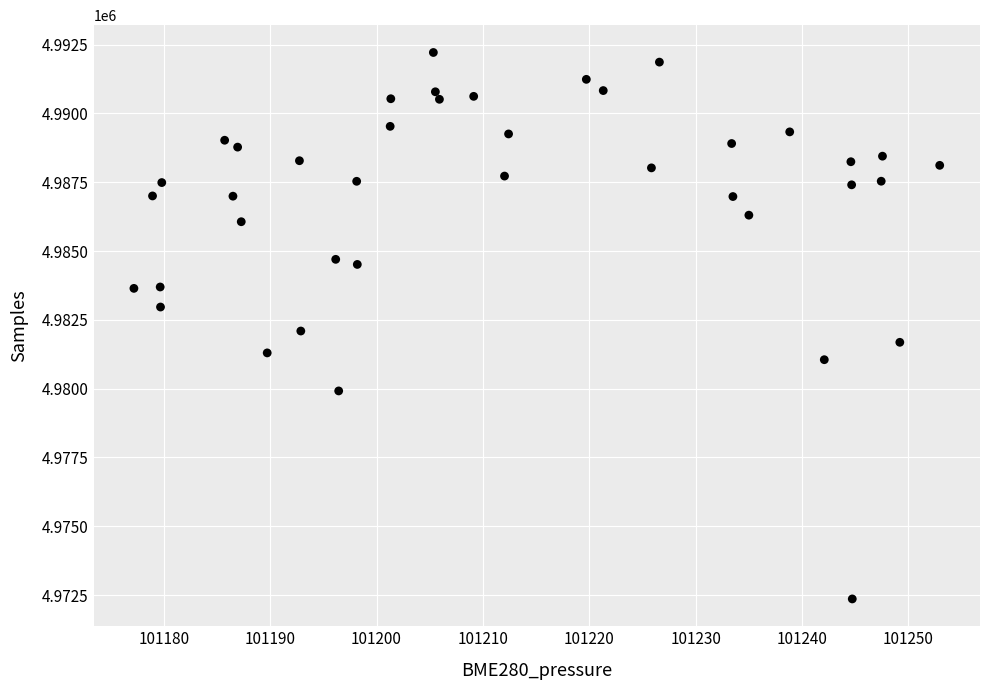

What is the range of Y values (max minus min)?

19858